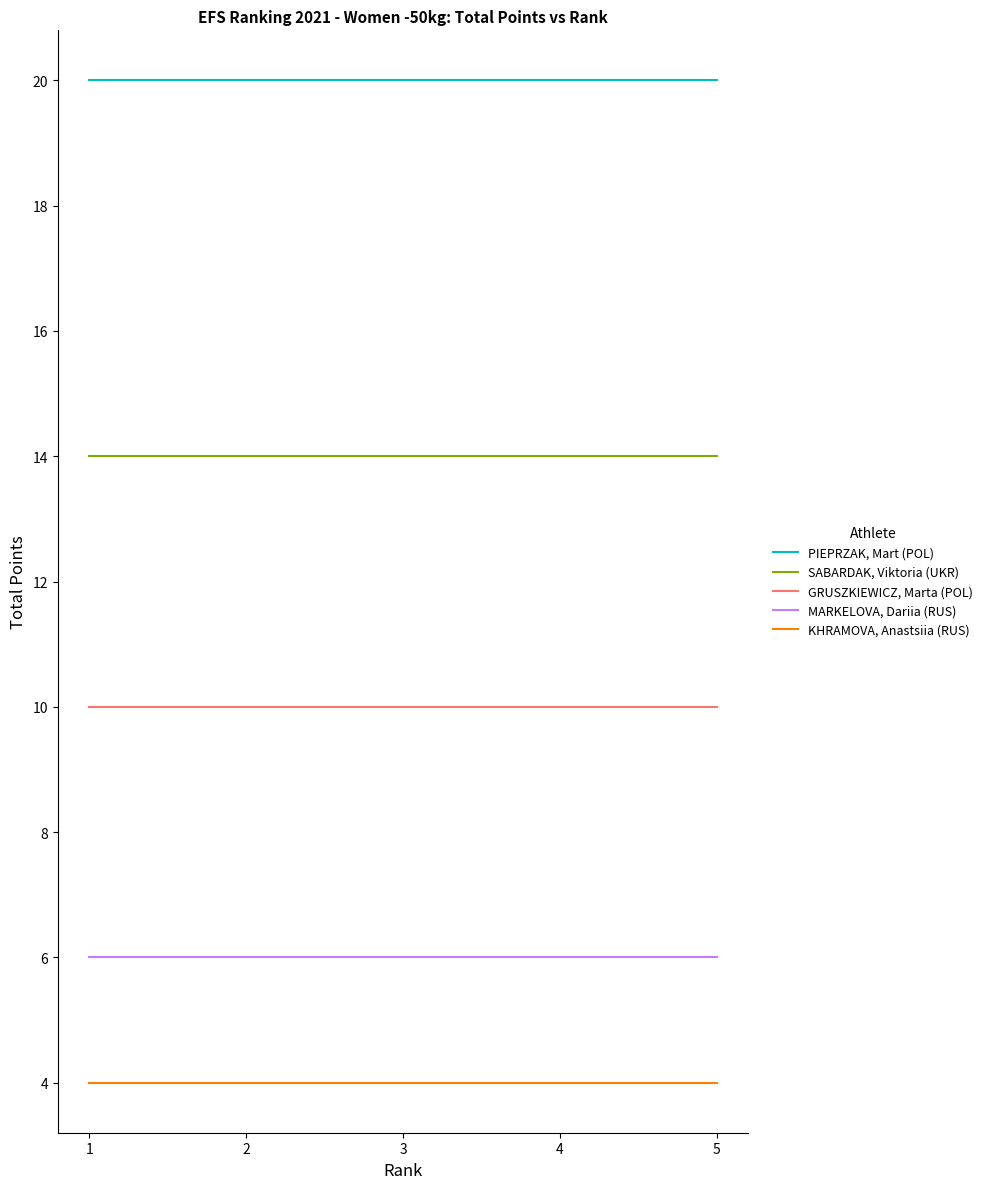

Rank the series by their maximum value, from highest to lowest.

PIEPRZAK, Mart (POL), SABARDAK, Viktoria (UKR), GRUSZKIEWICZ, Marta (POL), MARKELOVA, Dariia (RUS), KHRAMOVA, Anastsiia (RUS)